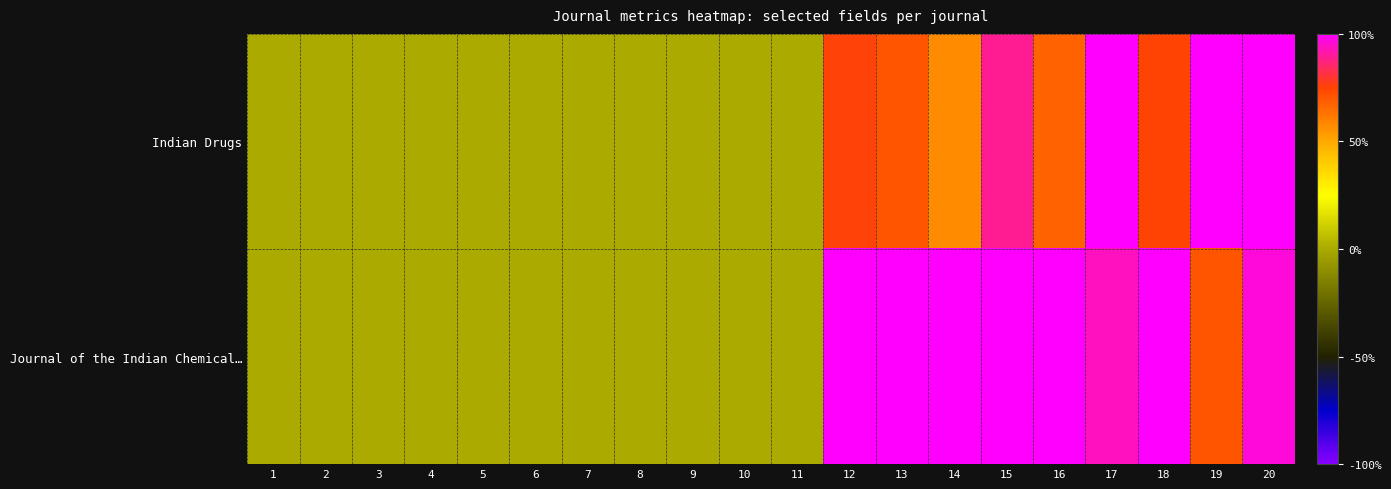

What is the greatest value displayed?

1.0